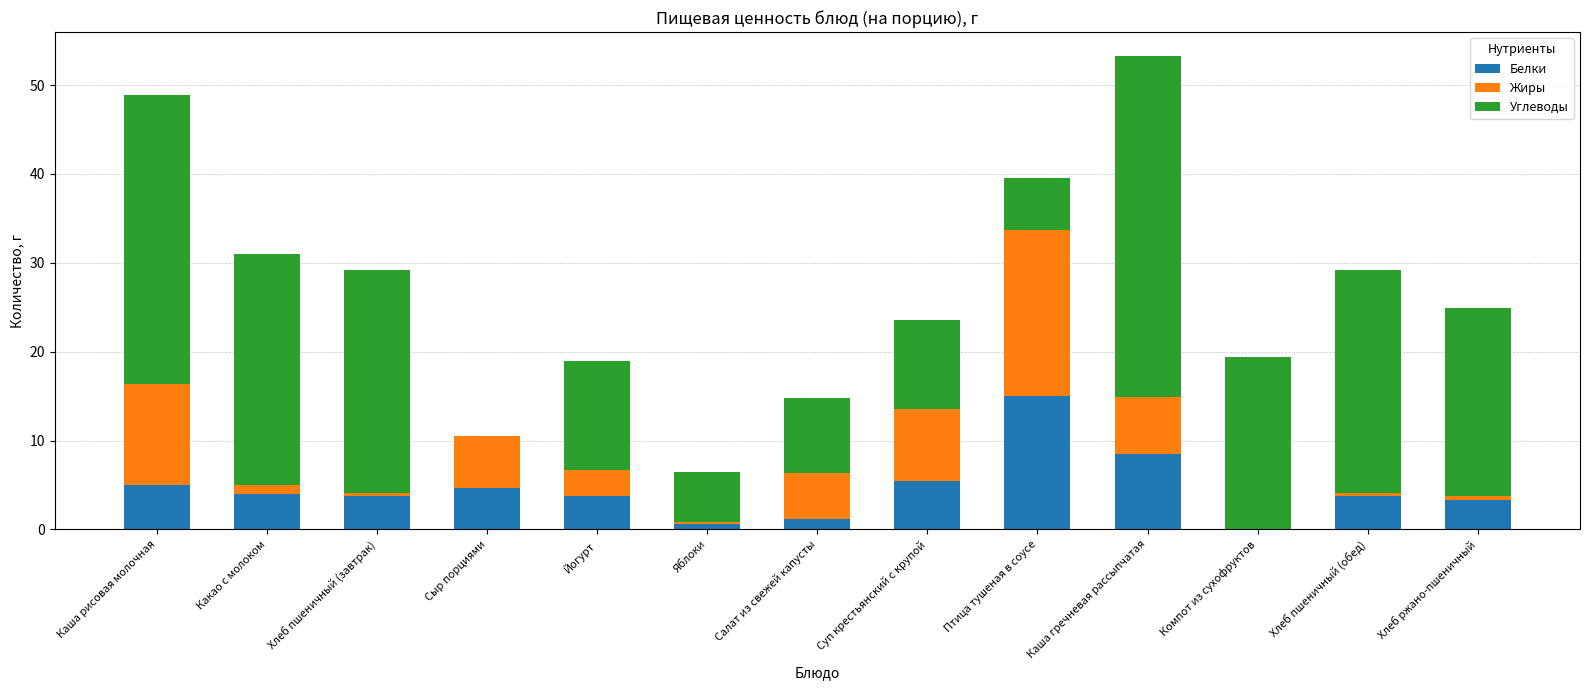

The Белки series shows 0.0 at Компот из сухофруктов. True or false?

True